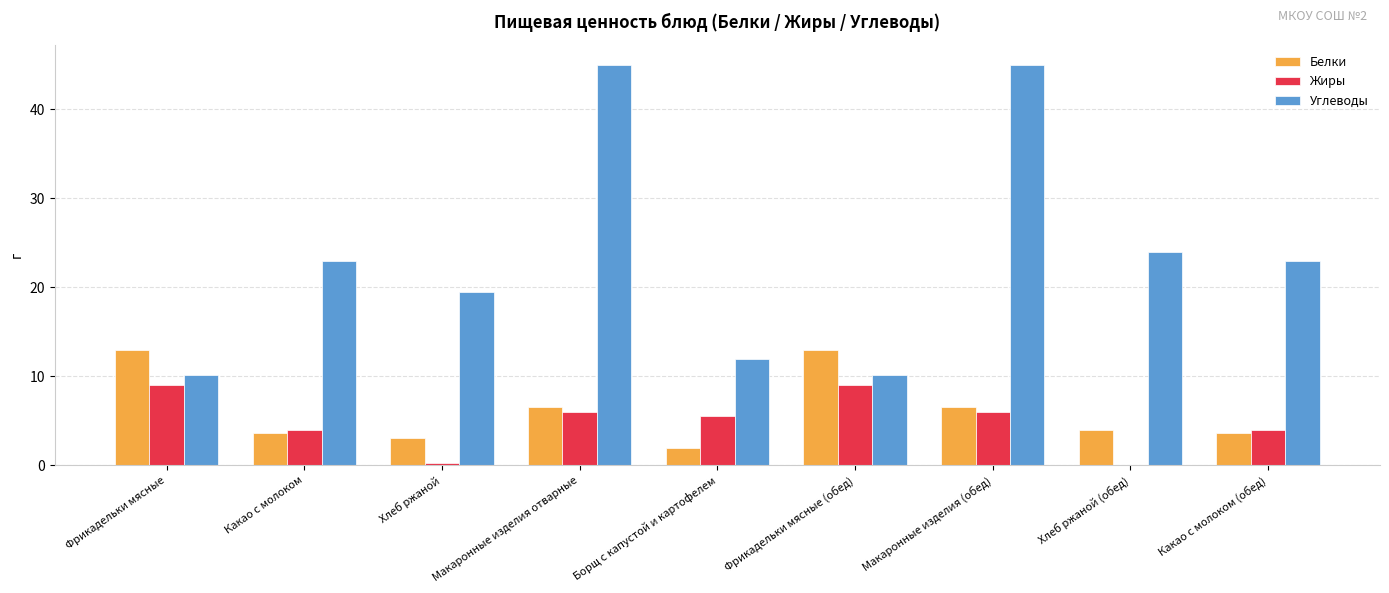

Between Фрикадельки мясные and Хлеб ржаной (обед), which series saw the biggest shift?

Углеводы